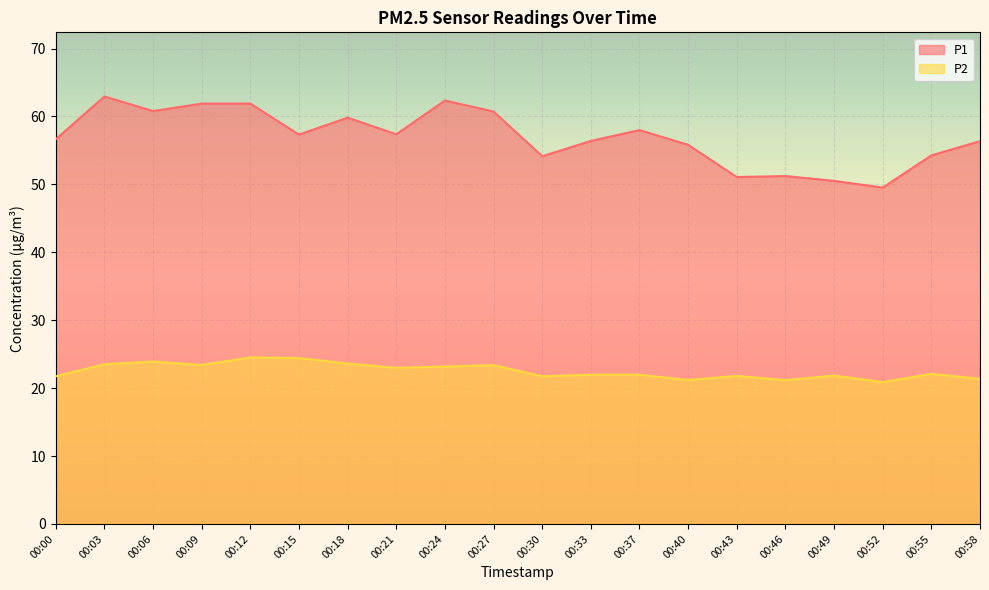

True or false: P2 and P1 intersect in this chart.

False